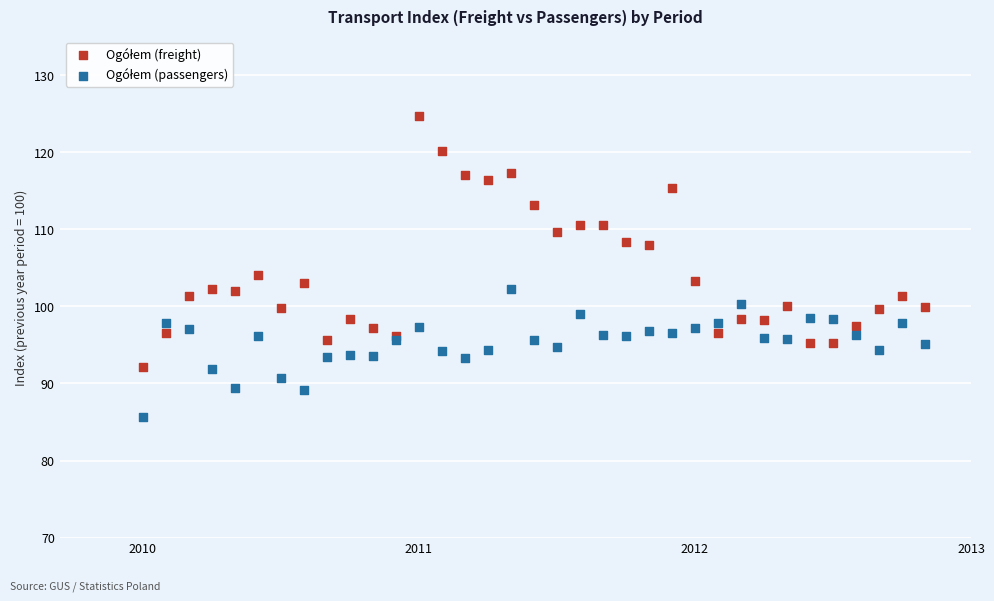

Across all series, what Y value is closest to 105?

104.0